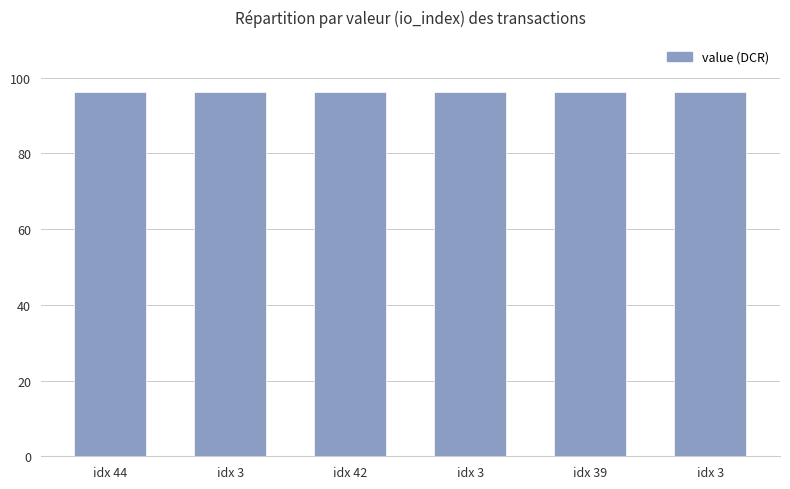

Reading left to right, transcribe all the data shown in this chart.

idx 44=96.1	idx 3=96.1	idx 42=96.1	idx 3=96.1	idx 39=96.2	idx 3=96.2